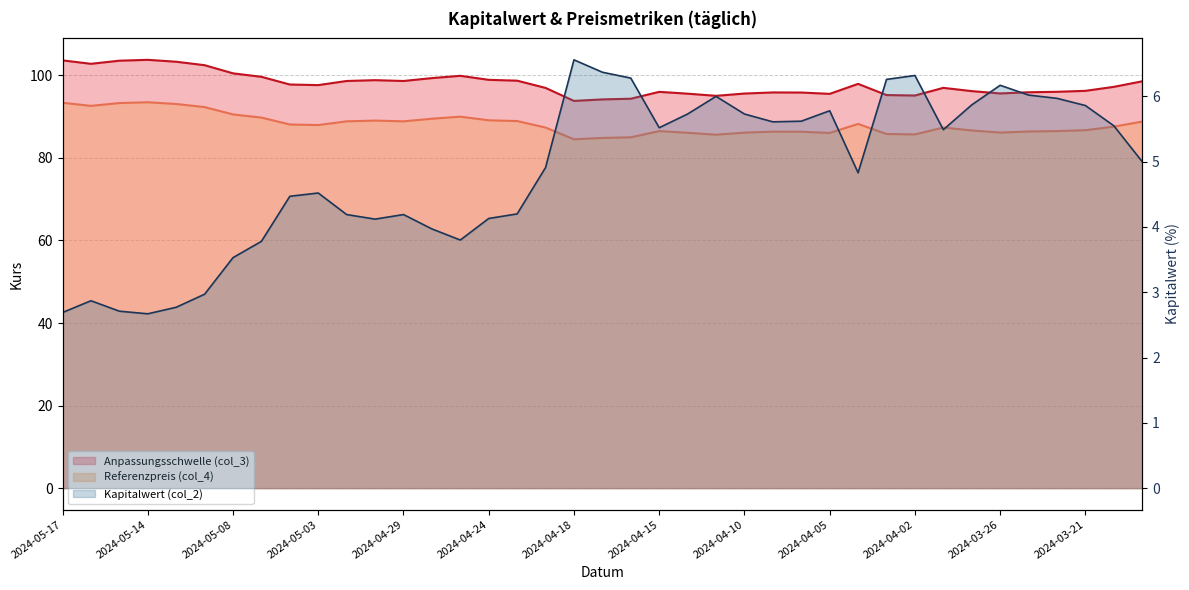

What are all the series names shown in the legend?

Anpassungsschwelle (col_3), Referenzpreis (col_4), Kapitalwert (col_2)